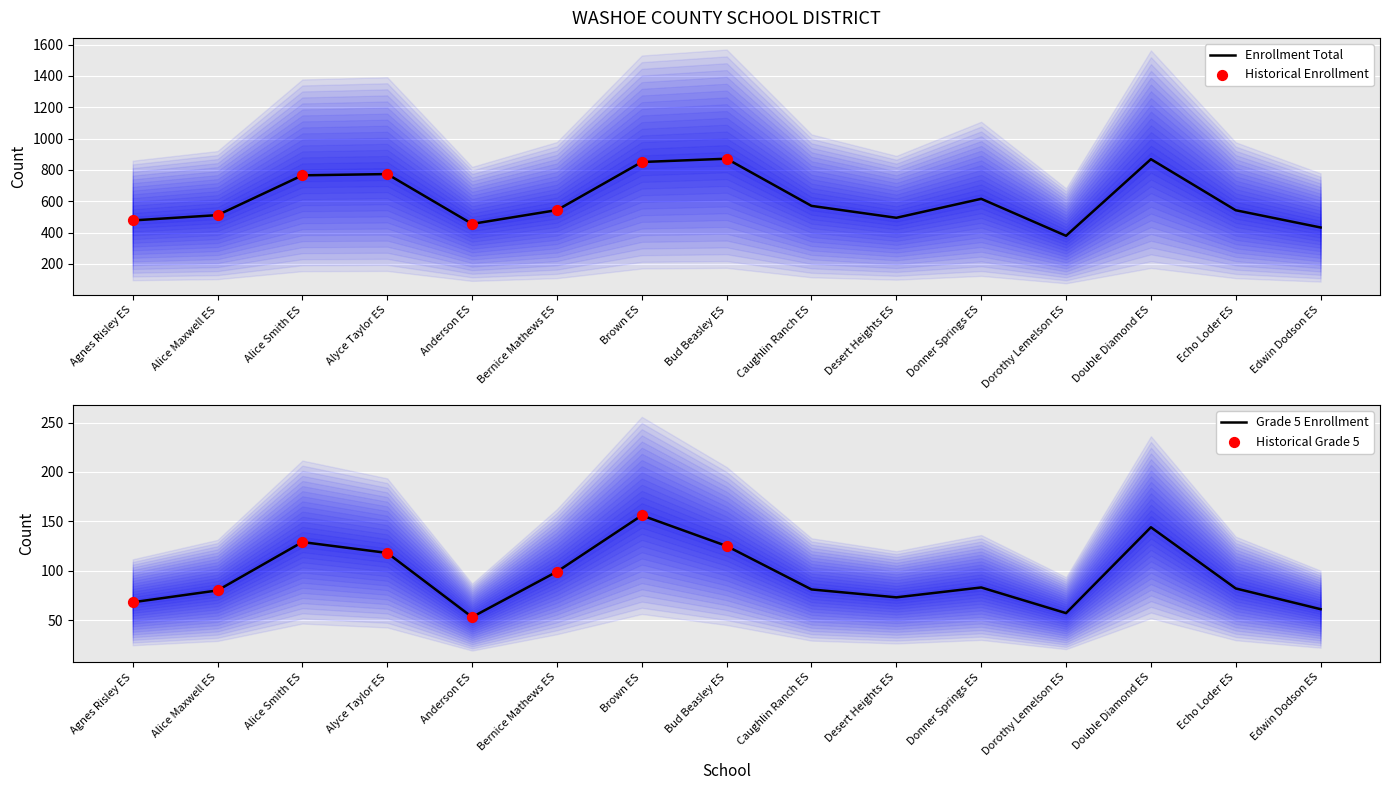

The Enrollment Total series shows 494 at Desert Heights ES. True or false?

True